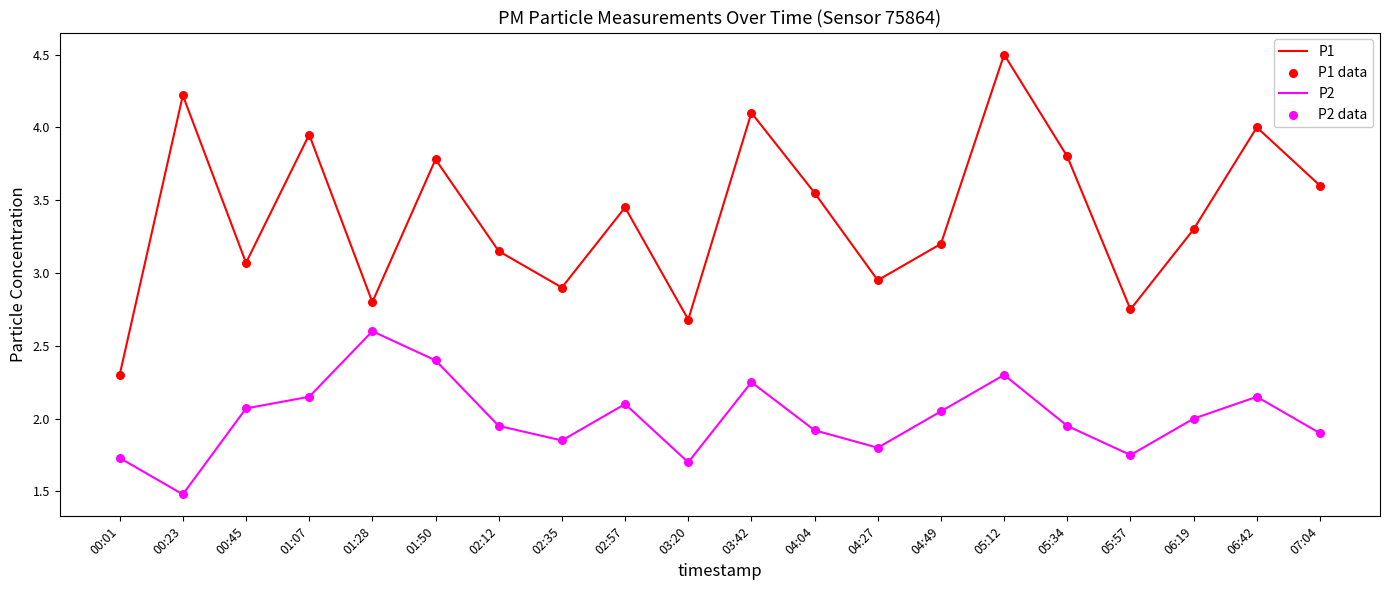

Which series has the largest range (max minus min)?

P1